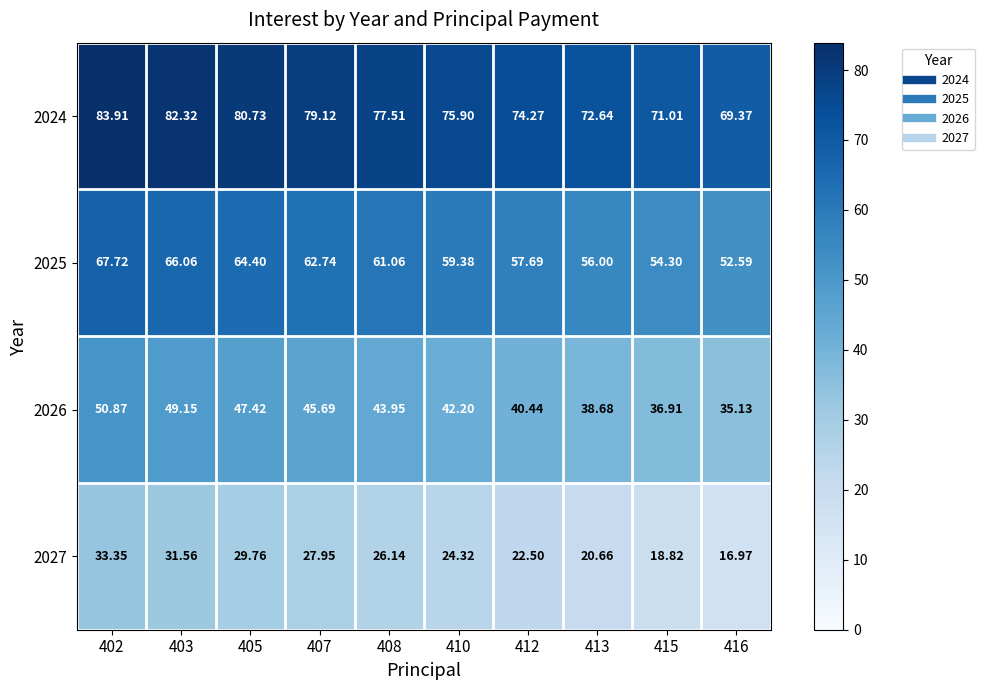

Is the value of 2024 at 413 greater than the value of 2025 at 407?

Yes